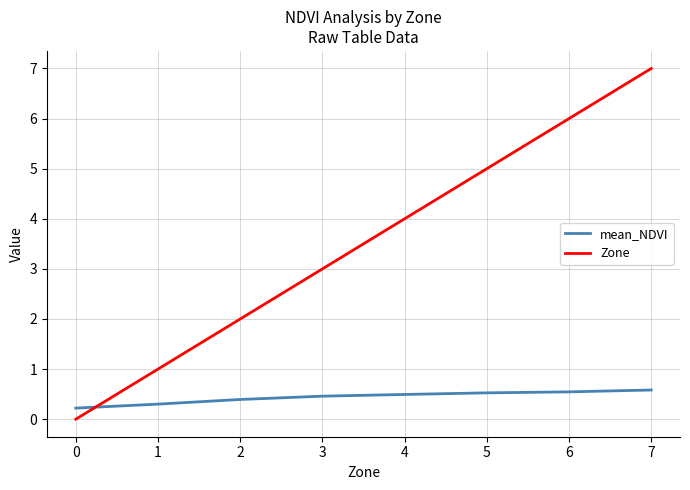

What is the total value across all series at 4?

4.5